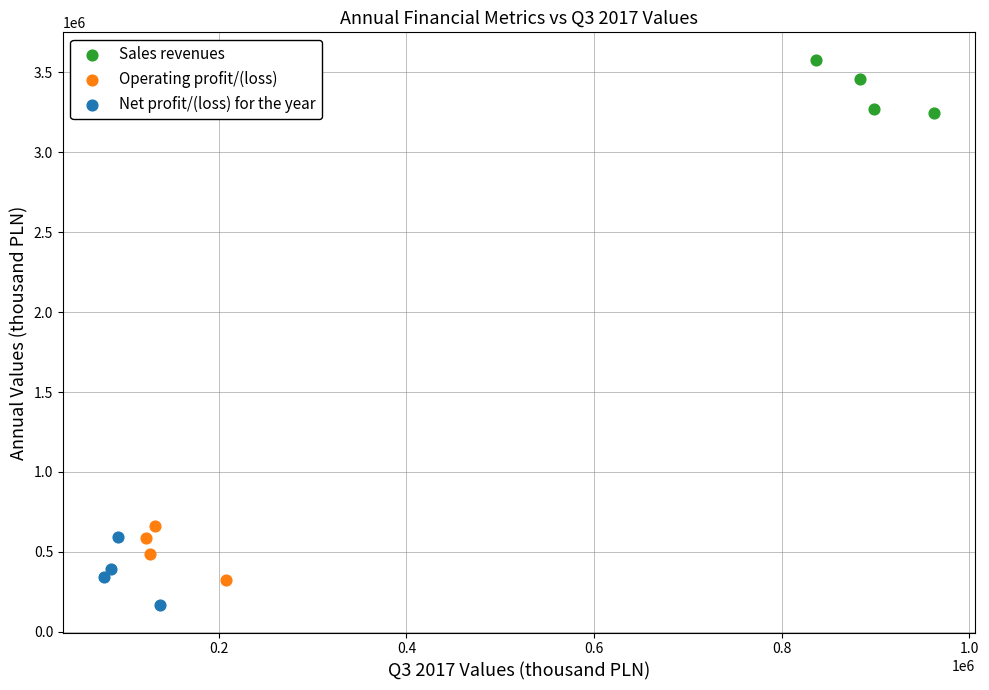

Which series reaches the minimum Y coordinate?

Net profit/(loss) for the year